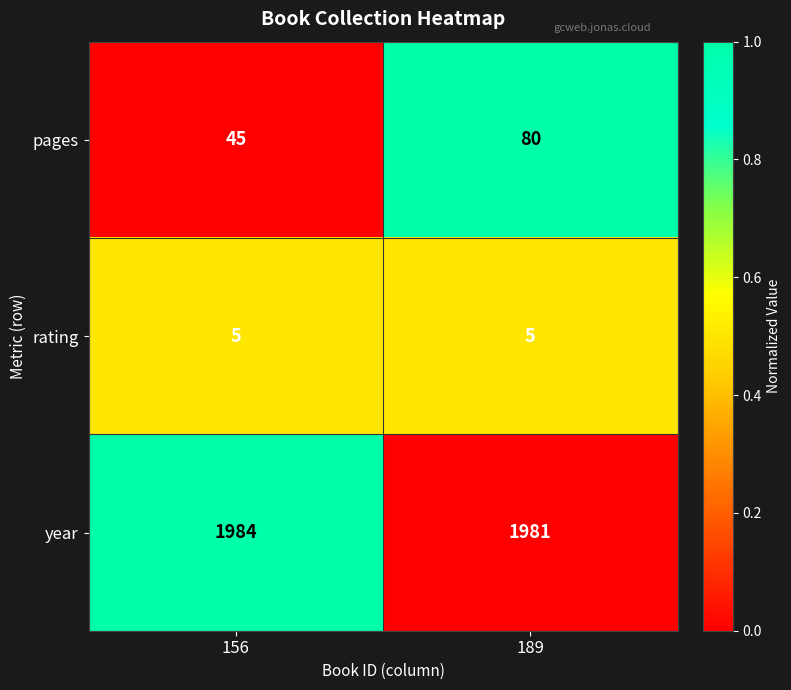

What is the sum of the rating values at 189 and 156?

10